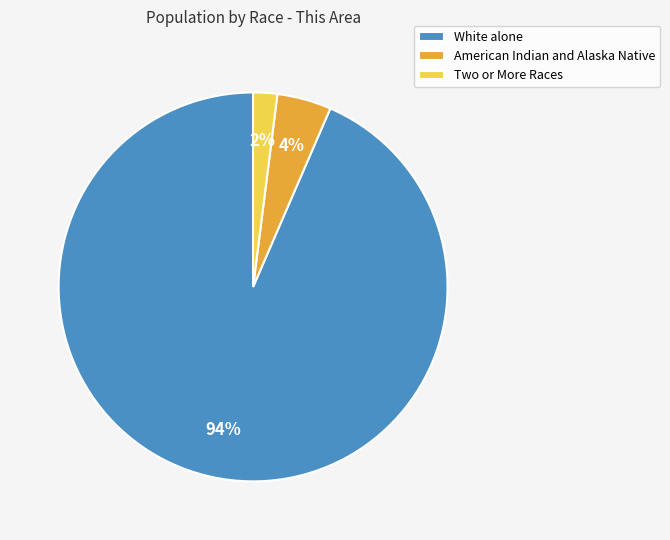

To the nearest percent, what is the average slice percentage?

33%